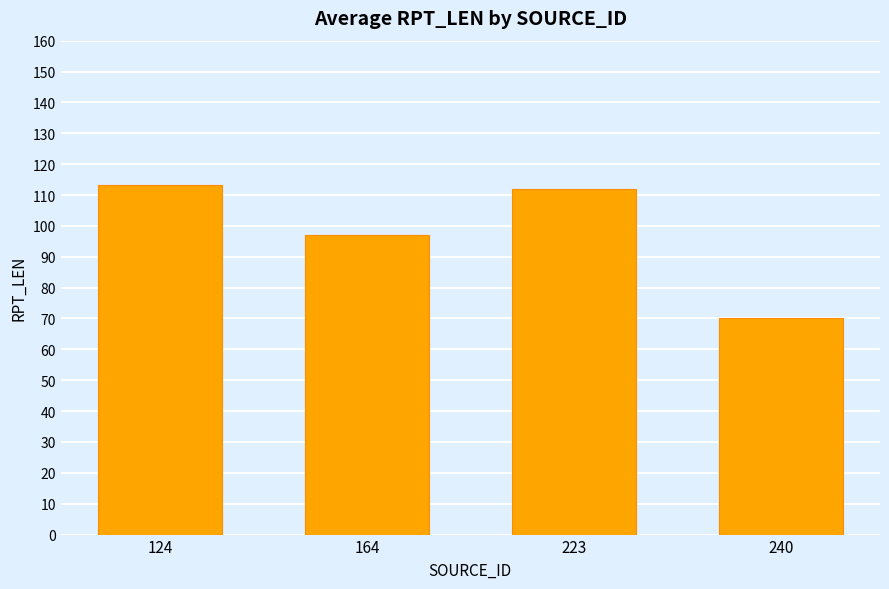

What is the smallest value displayed?

70.0